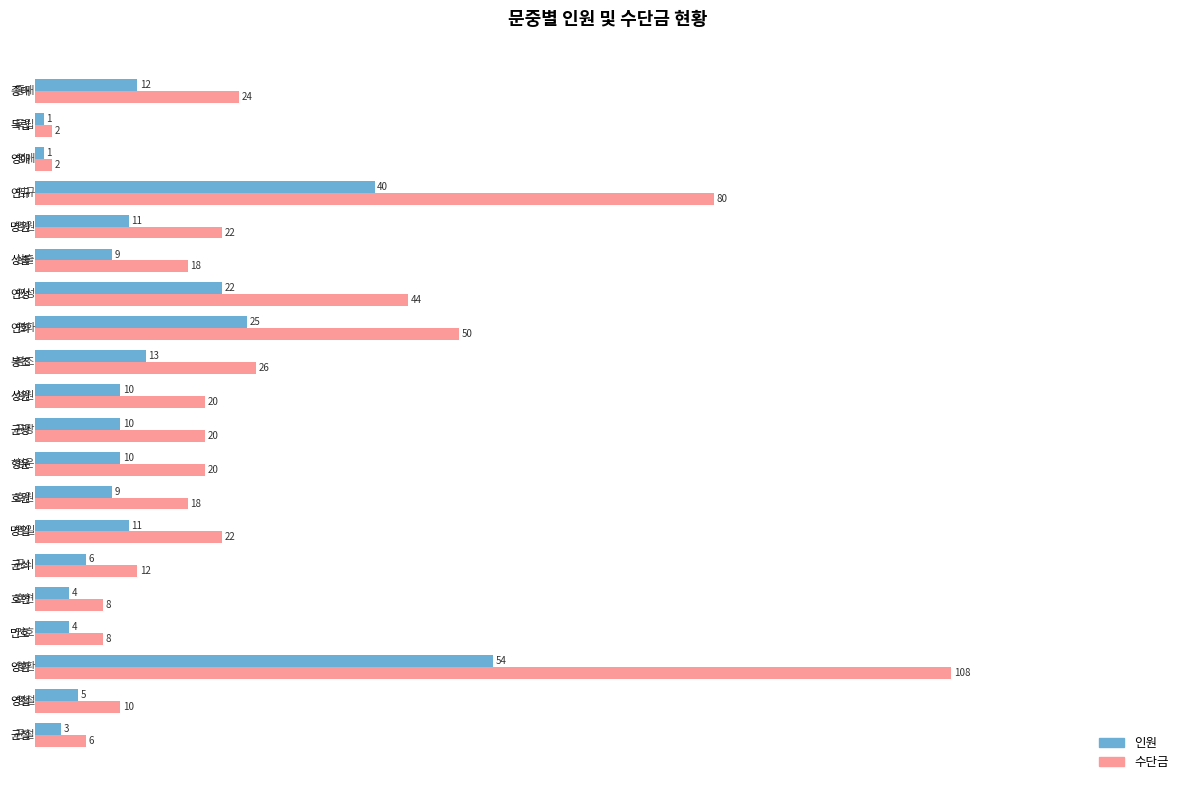

Which series has the largest range (max minus min)?

수단금